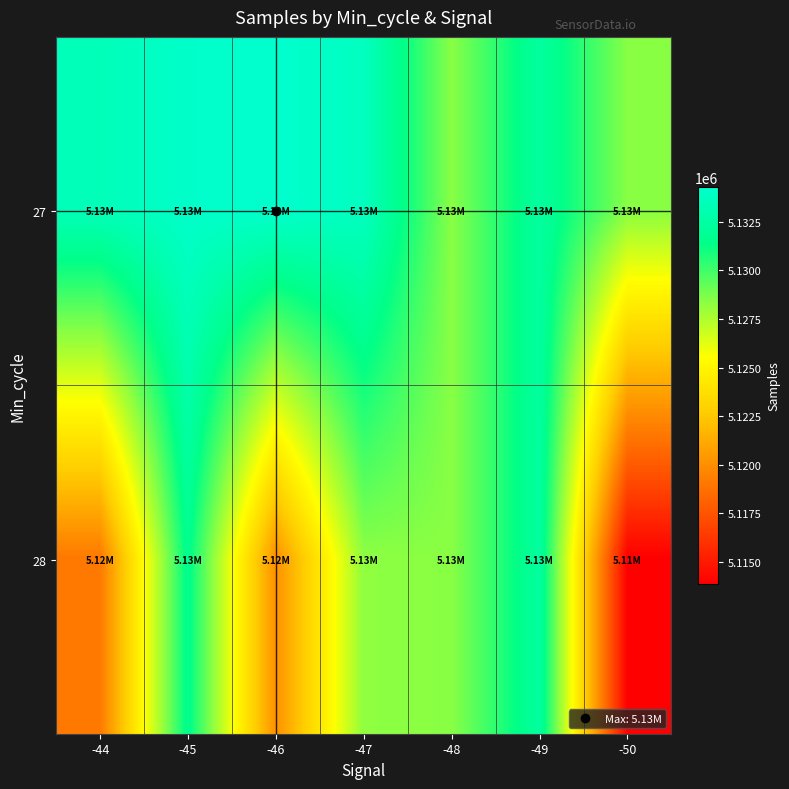

What is the total value across all series at -48?

10256830